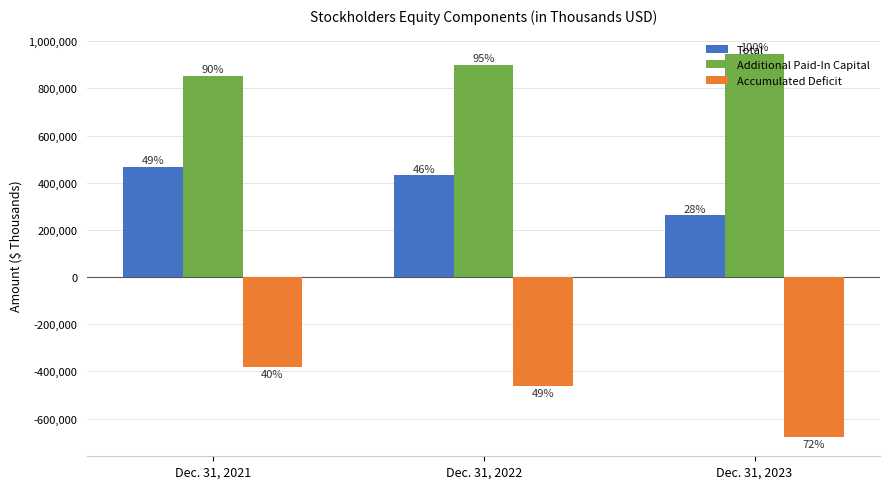

How many bars are there in total?

9